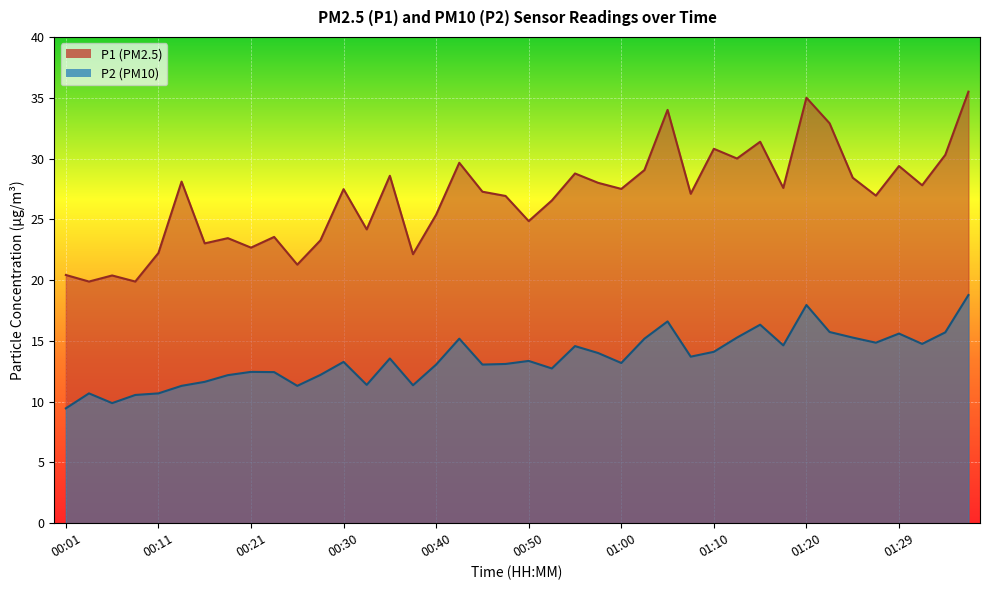

True or false: P2 and P1 intersect in this chart.

False